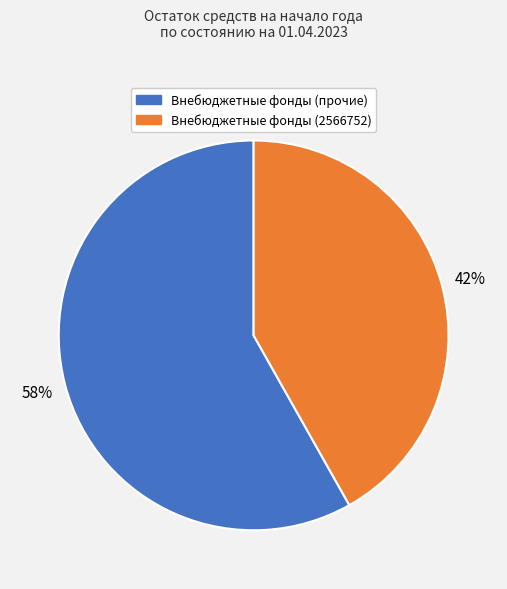

To the nearest percent, what is the difference between the largest and smallest slice percentages?

16%